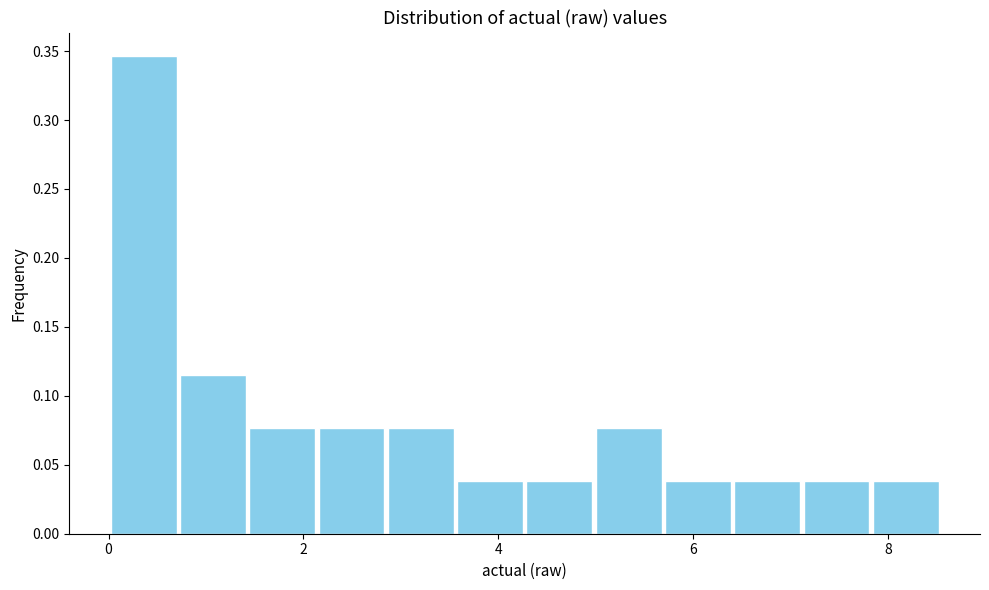

Read against the x-axis, roughly where is the centre of the tallest bar?

0.4